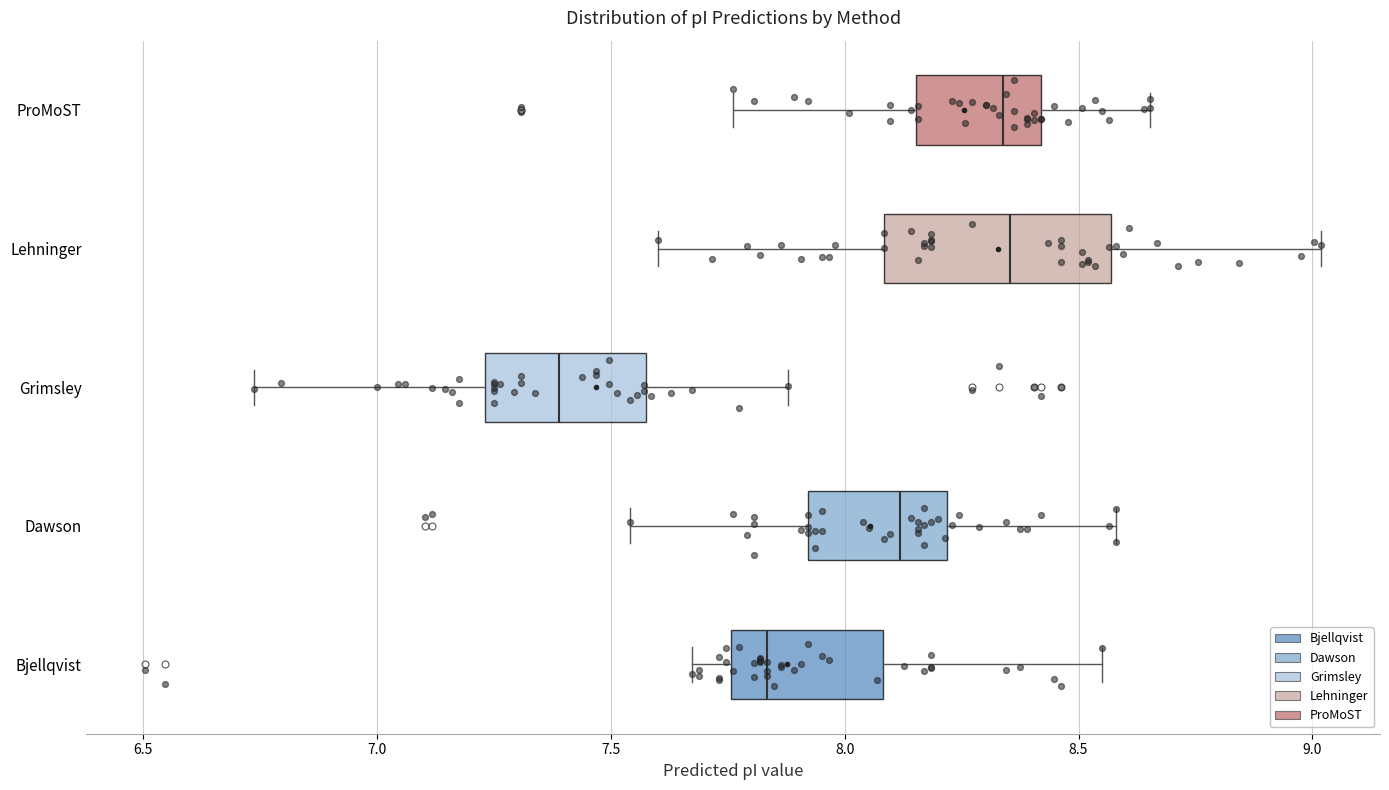

Reading bottom to top, read every box against the x-axis: the position of its median line, the range the box covers, and the ends of its whiskers. The values are not printed on the chart, so give them approximately, as read against the axis.

Bjellqvist: median 7.85, box 7.75 to 8.10, whiskers 7.65 to 8.55
Dawson: median 8.10, box 7.90 to 8.20, whiskers 7.55 to 8.60
Grimsley: median 7.40, box 7.25 to 7.55, whiskers 6.75 to 7.90
Lehninger: median 8.35, box 8.10 to 8.55, whiskers 7.60 to 9.00
ProMoST: median 8.35, box 8.15 to 8.40, whiskers 7.75 to 8.65